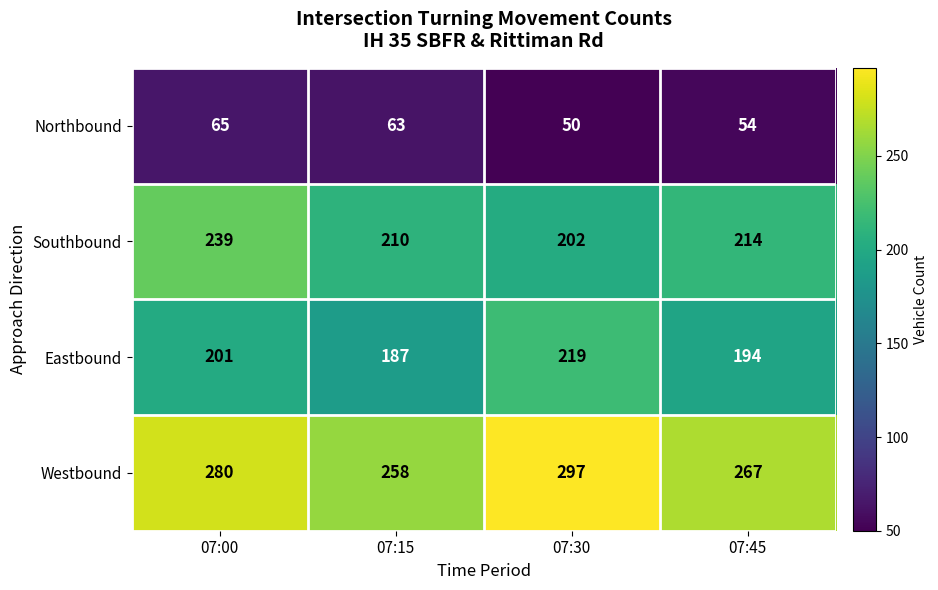

What is the difference between the Northbound values at 07:45 and 07:00?

11